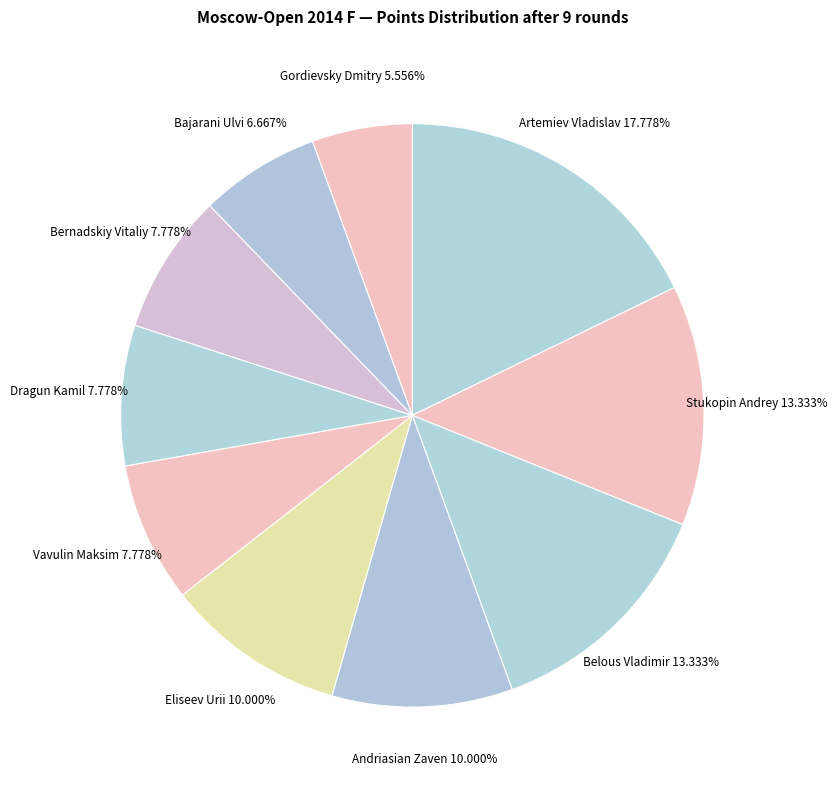

To the nearest percent, what portion does Belous Vladimir represent?

13%